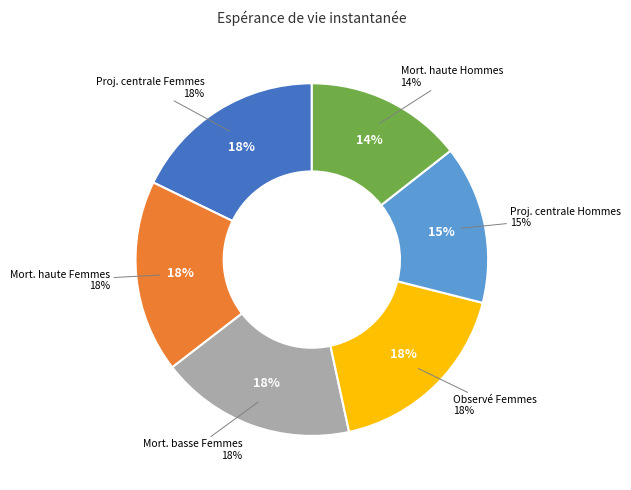

To the nearest percent, what is the difference between the largest and smallest slice percentages?

4%